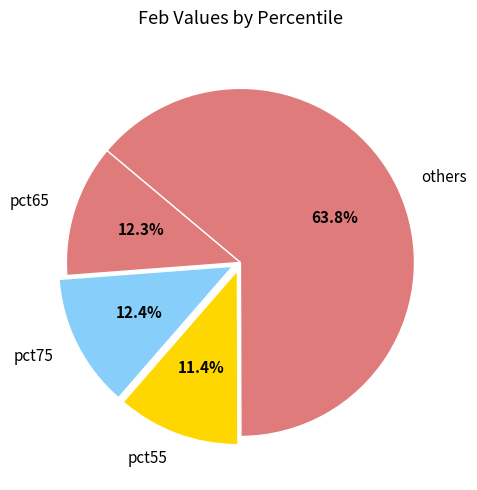

Approximately how many times larger is the value at pct65 compared to pct75?

1.0